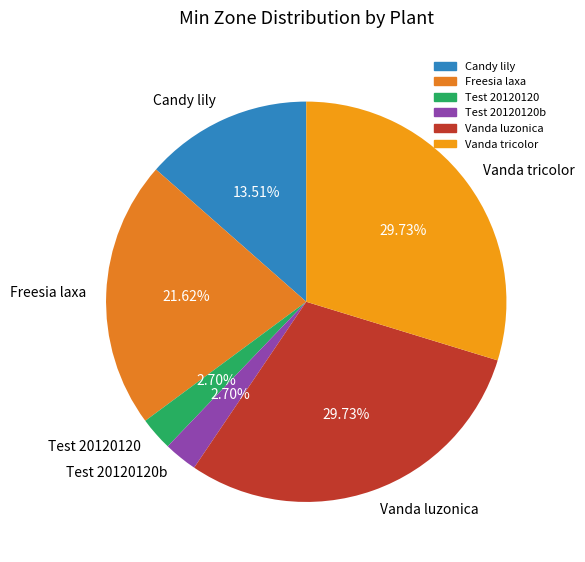

Do Test 20120120b and Vanda luzonica together represent more than half of the pie?

No